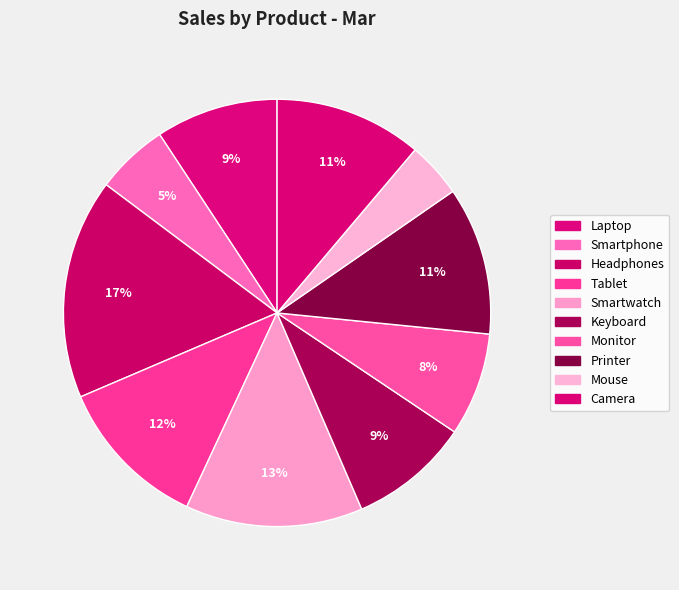

How many segments does this pie chart have?

10